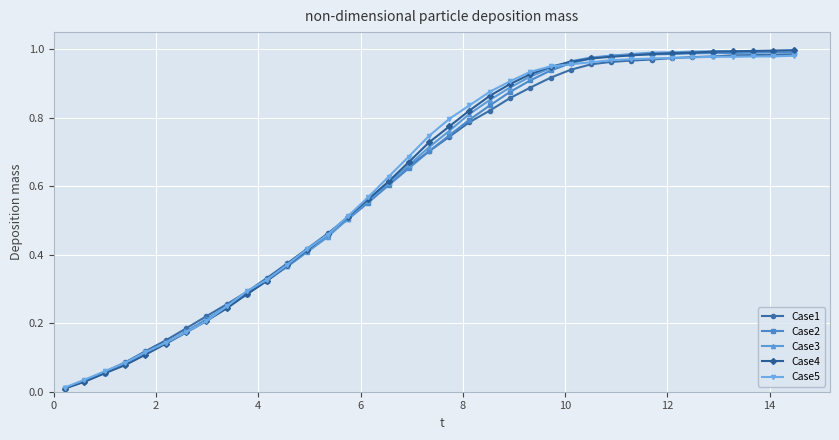

Count the number of data series in this chart.

5